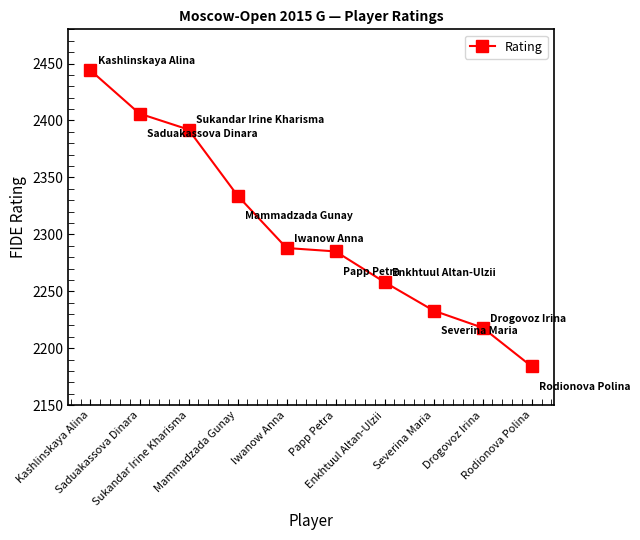

Reading left to right, what are all the values shown in this chart?

Kashlinskaya Alina=2444	Saduakassova Dinara=2406	Sukandar Irine Kharisma=2392	Mammadzada Gunay=2334	Iwanow Anna=2288	Papp Petra=2285	Enkhtuul Altan-Ulzii=2258	Severina Maria=2233	Drogovoz Irina=2218	Rodionova Polina=2184